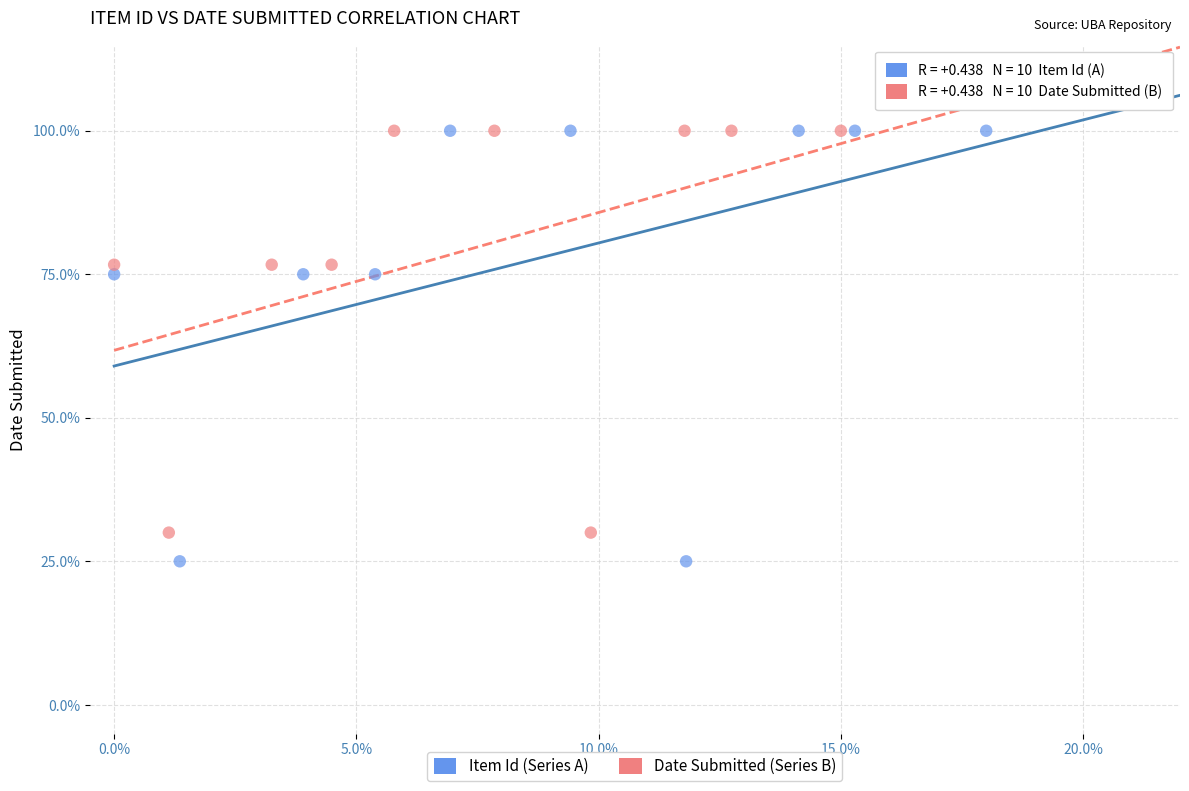

Which series has the largest Y range (max minus min)?

Item Id (Series A)